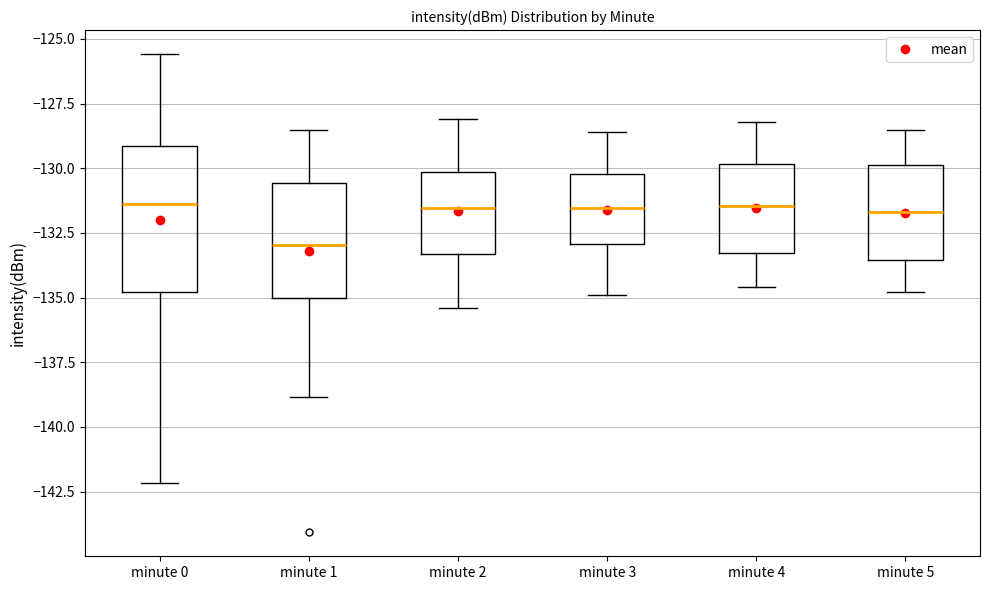

Comparing the boxes themselves (not the whiskers), which one is the tallest?

minute 0